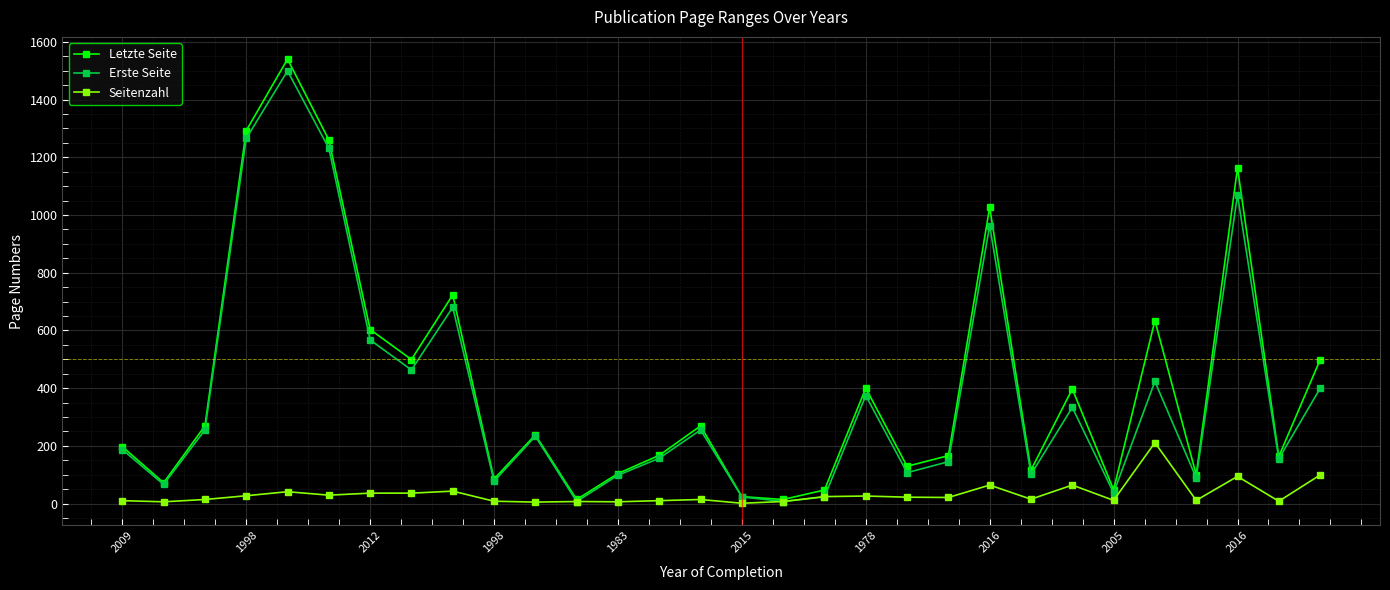

True or false: Seitenzahl has more than 2 interior local peaks.

True